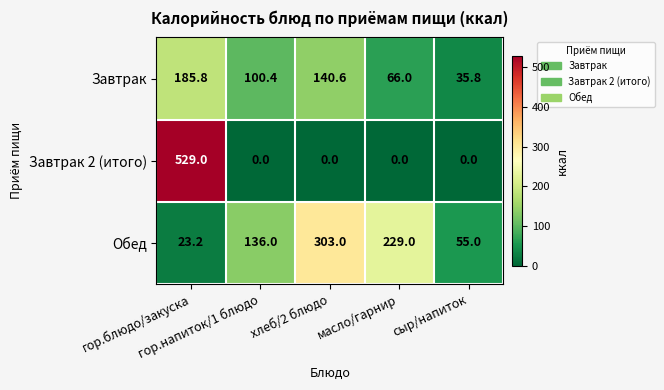

Which series has the widest spread of values?

Завтрак 2 (итого)